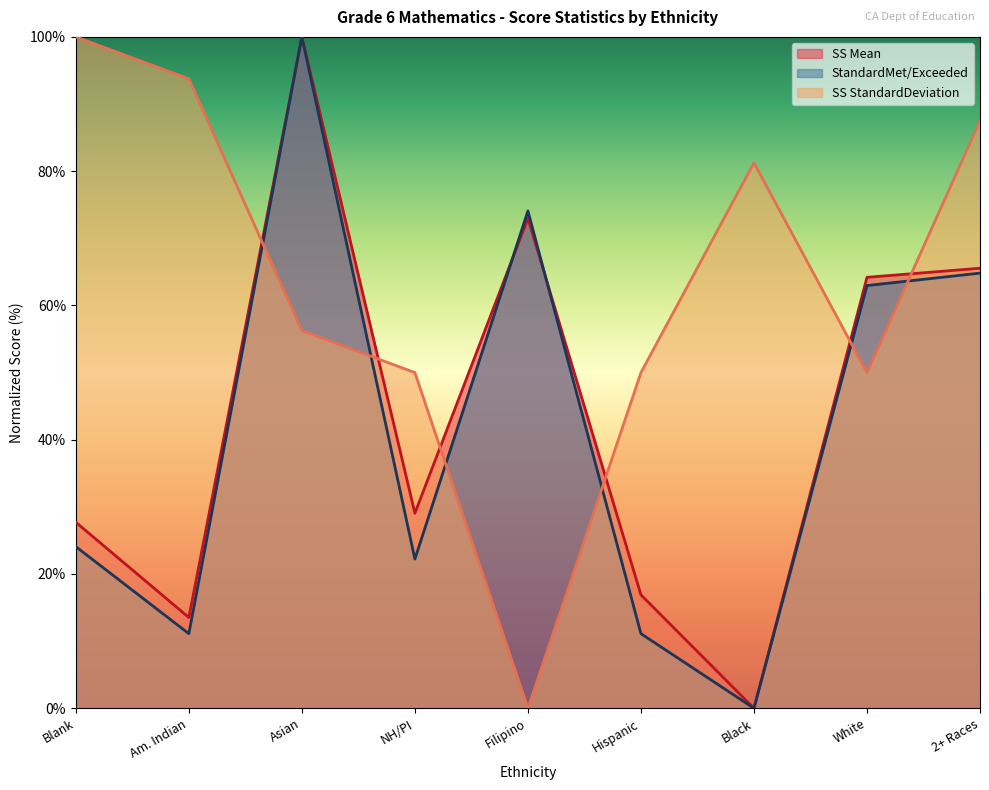

What is the value of the SS StandardDeviation point at the 2nd from the left?

93.8